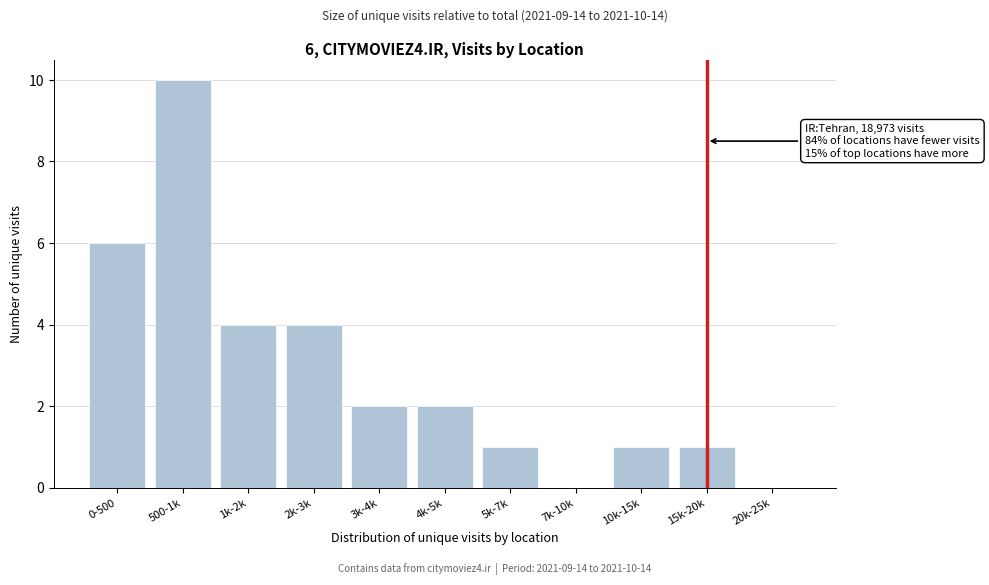

Reading right to left, extract all data points from this chart.

20k-25k=0	15k-20k=1	10k-15k=1	7k-10k=0	5k-7k=1	4k-5k=2	3k-4k=2	2k-3k=4	1k-2k=4	500-1k=10	0-500=6